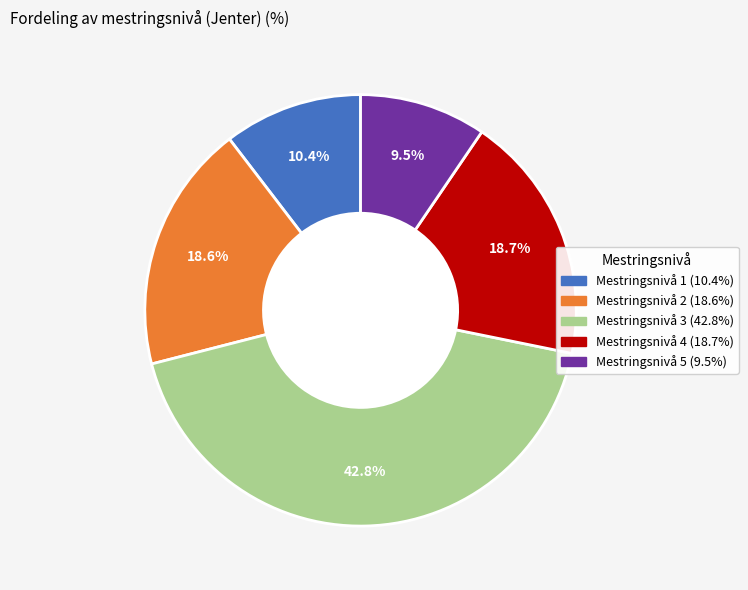

What percentage do Mestringsnivå 1 and Mestringsnivå 4 together represent?

29.1%